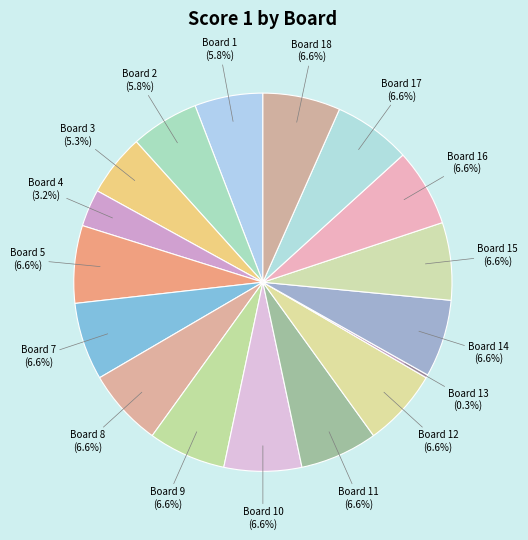

Is Board 17 the majority of the pie?

No